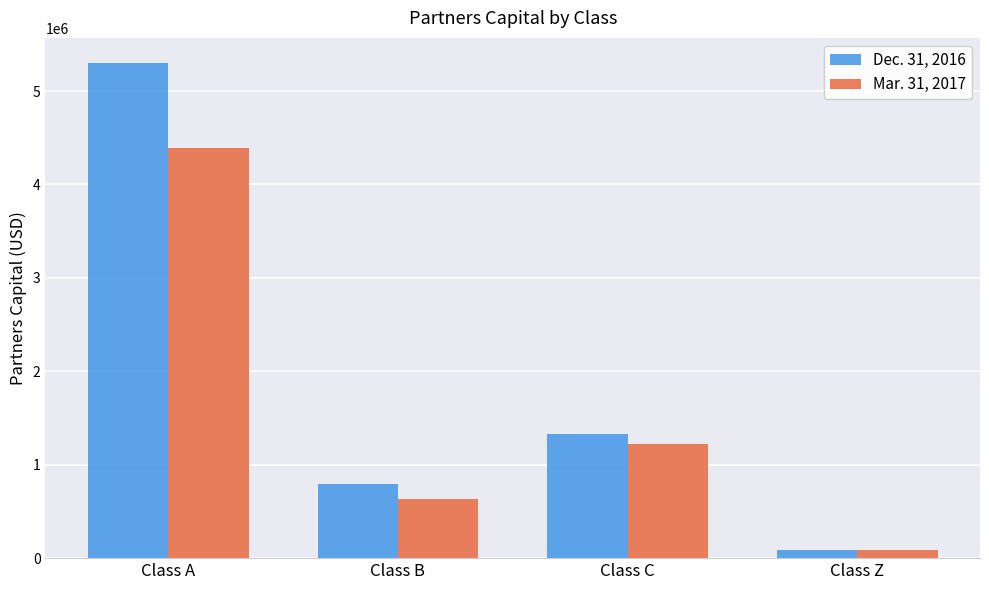

Is the value of Mar. 31, 2017 at Class C greater than the value of Dec. 31, 2016 at Class B?

Yes